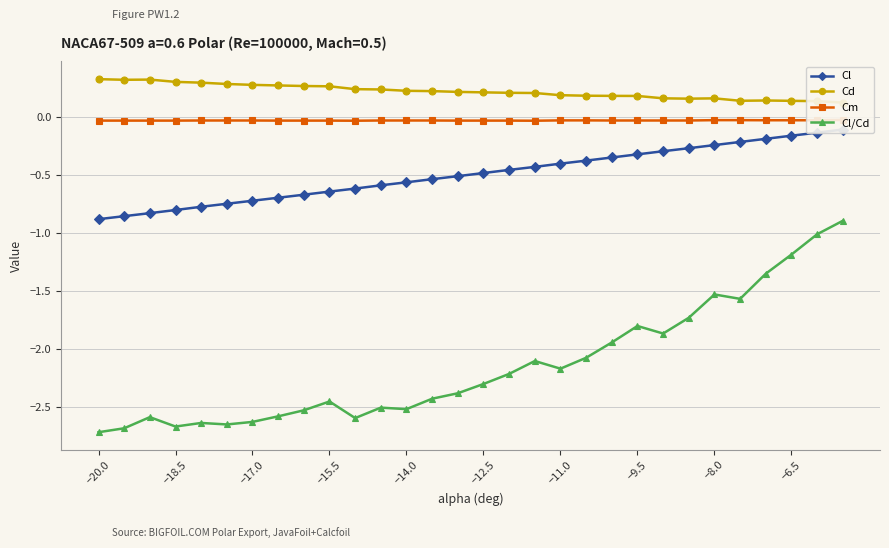

True or false: Cl/Cd has more than 2 interior local peaks.

True